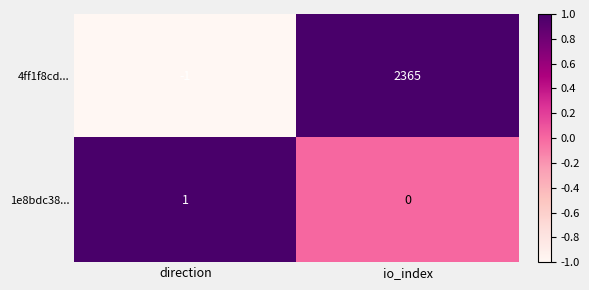

Rank the series by their average value, from highest to lowest.

4ff1f8cd..., 1e8bdc38...